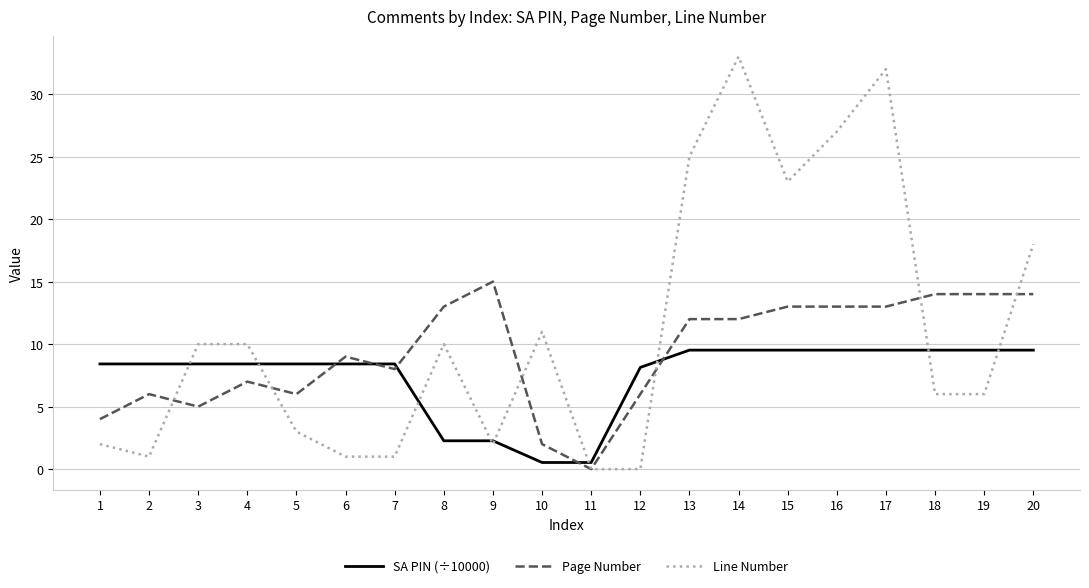

True or false: Page Number has a value of 14.0 at 18.

True